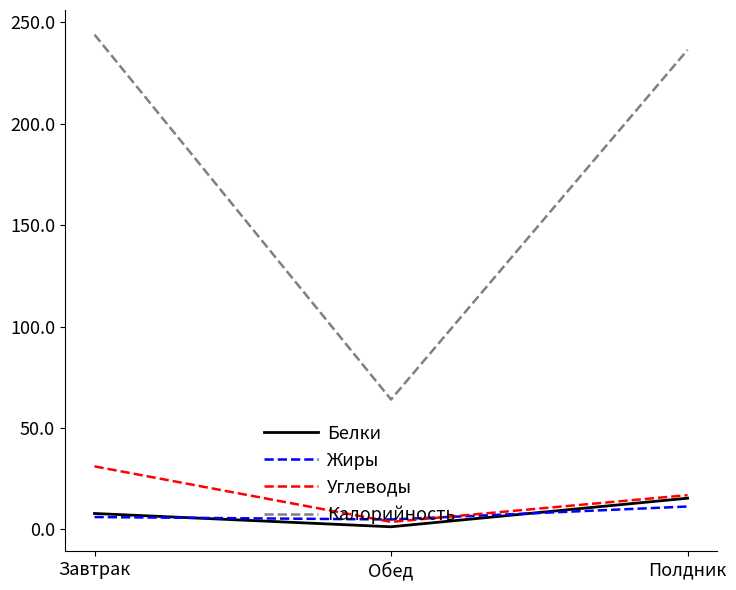

List the labels in order of Белки value, smallest first.

Обед, Завтрак, Полдник